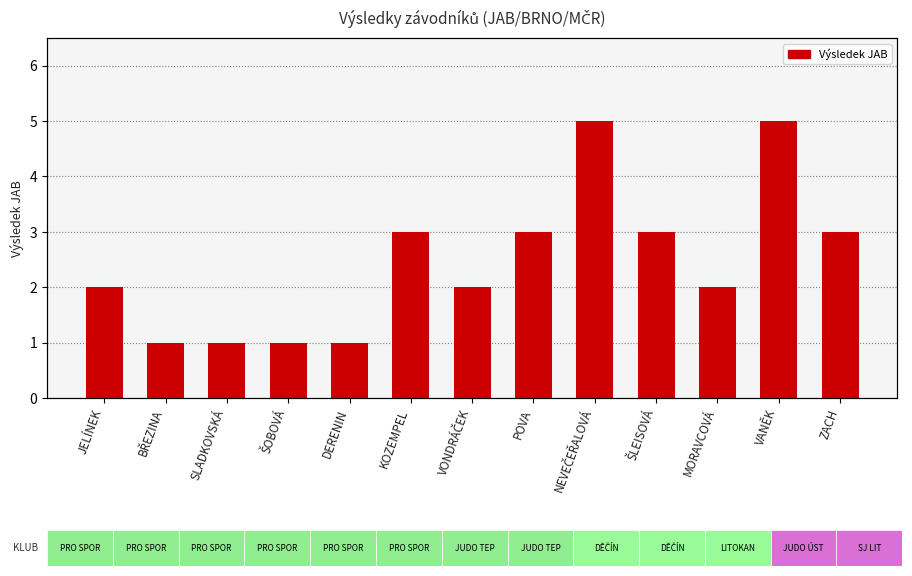

Reading left to right, extract all data points from this chart.

JELÍNEK=2	BŘEZINA=1	SLADKOVSKÁ=1	ŠOBOVÁ=1	DERENIN=1	KOZEMPEL=3	VONDRÁČEK=2	POVA=3	NEVEČEŘALOVÁ=5	ŠLEISOVÁ=3	MORAVCOVÁ=2	VANĚK=5	ZACH=3